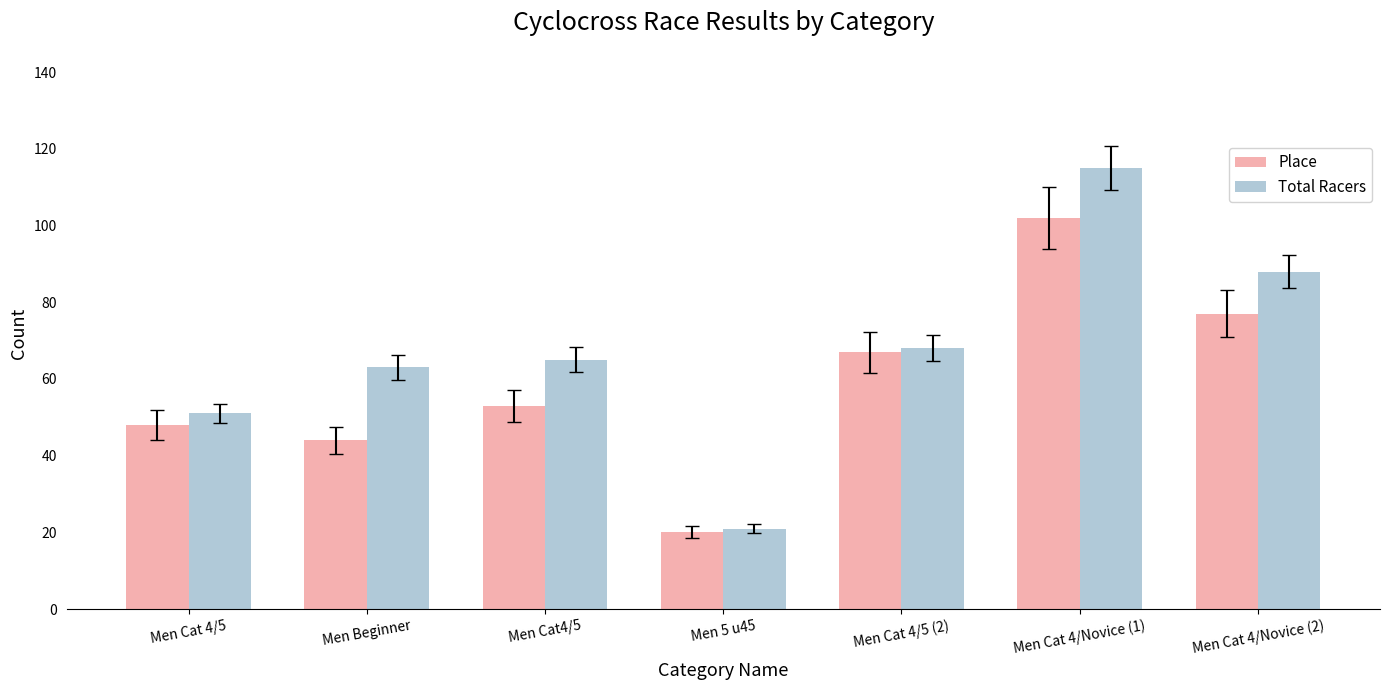

What is the highest value of the Place series?

102